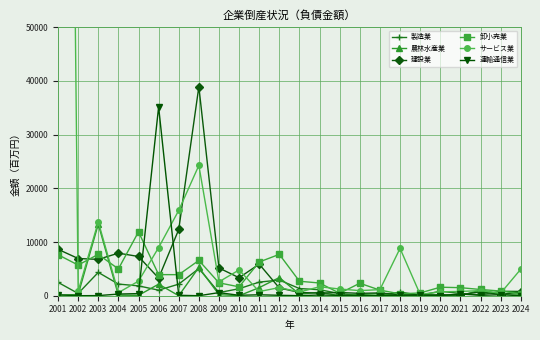

What is the approximate value of 建設業 at 2005, to the nearest 50?

7300